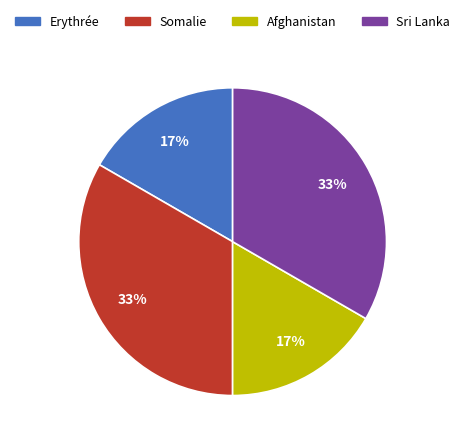

To the nearest percent, what is the combined percentage of Erythrée and Somalie?

50%